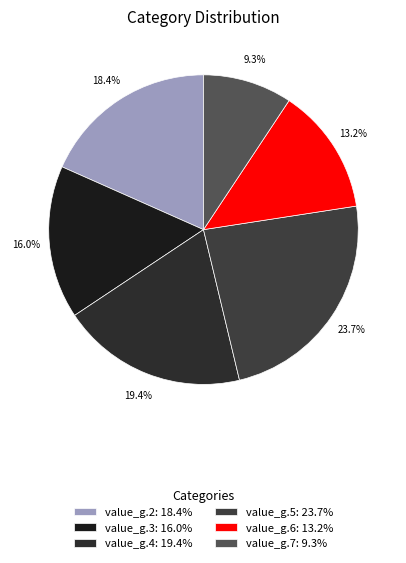

What percentage is the value_g.5 slice, to the nearest percent?

24%